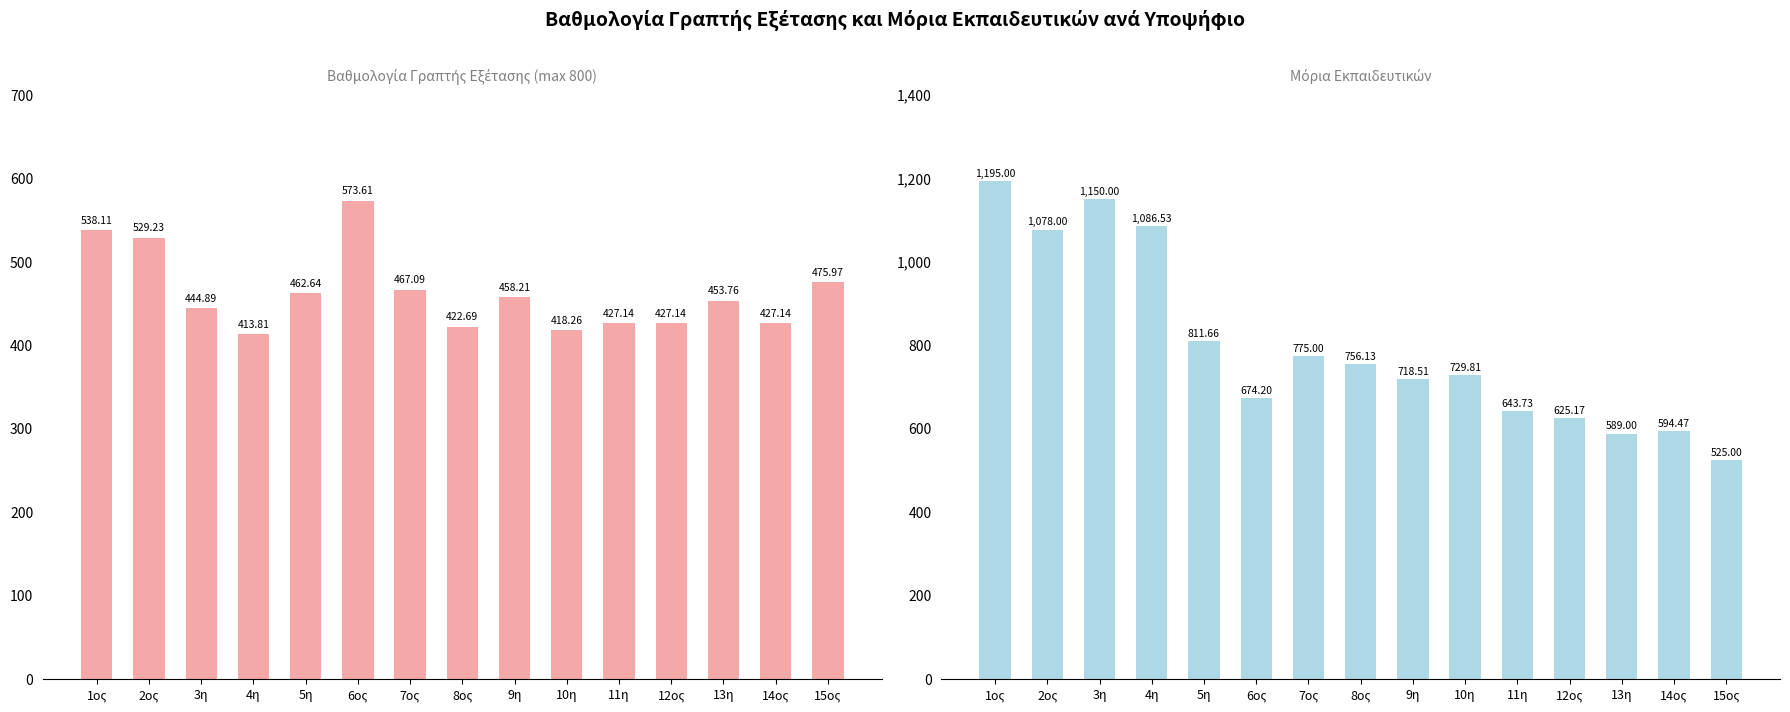

What is the difference between the maximum and minimum values in the Μόρια Εκπαιδευτικών series?

670.0